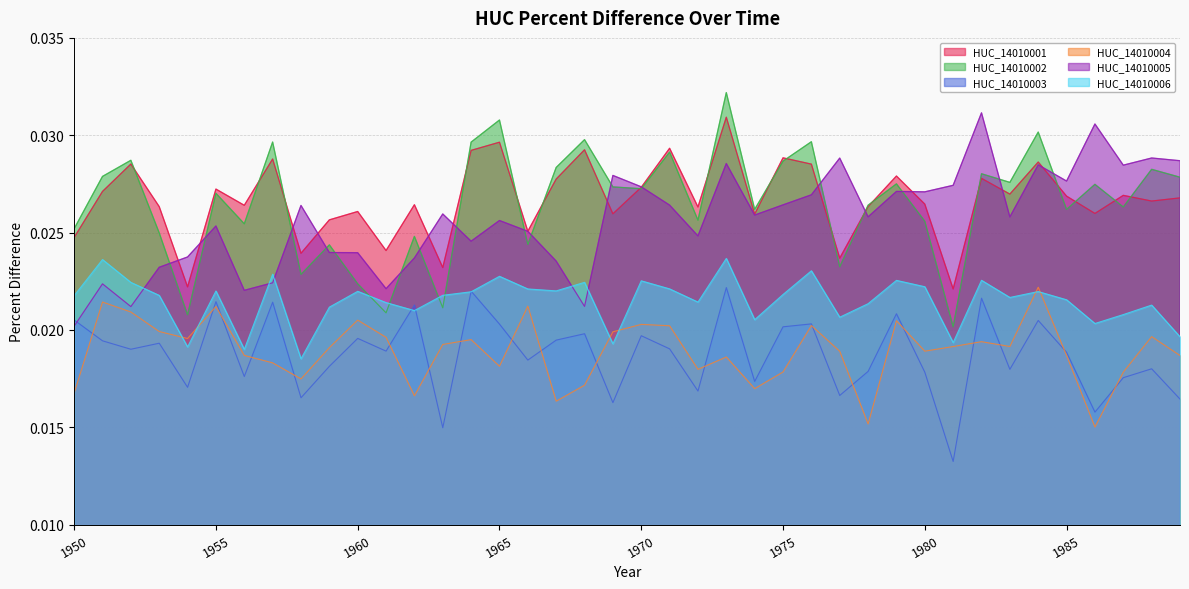

The value of HUC_14010002 at 1963 is 0.0. True or false?

True